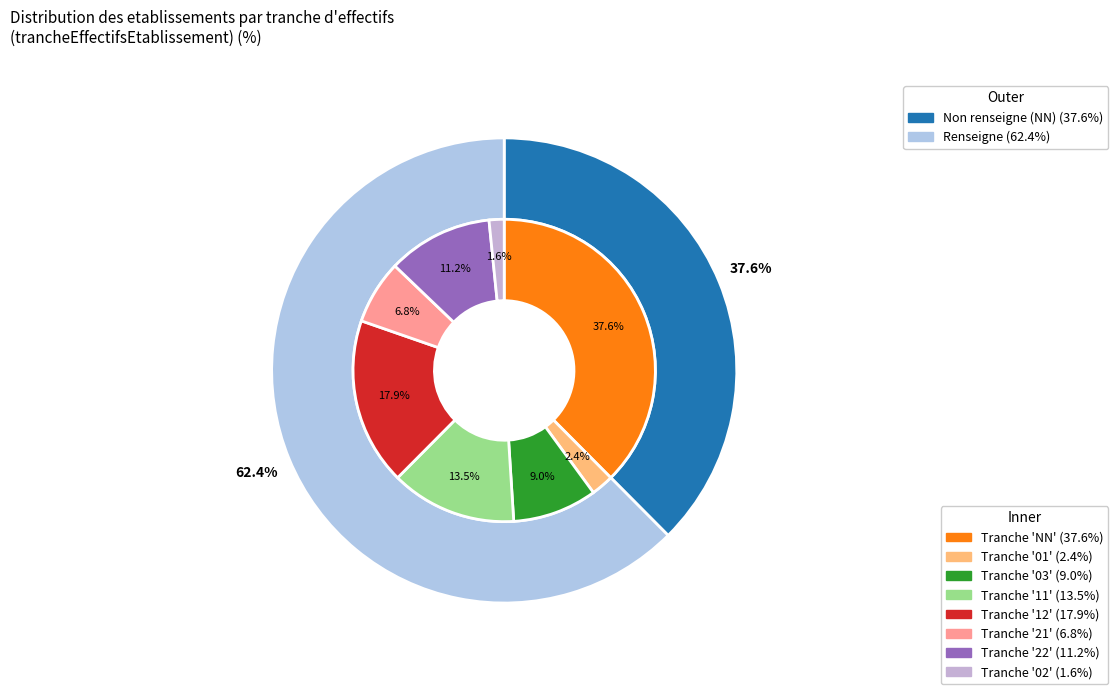

Count the number of slices in the pie.

8